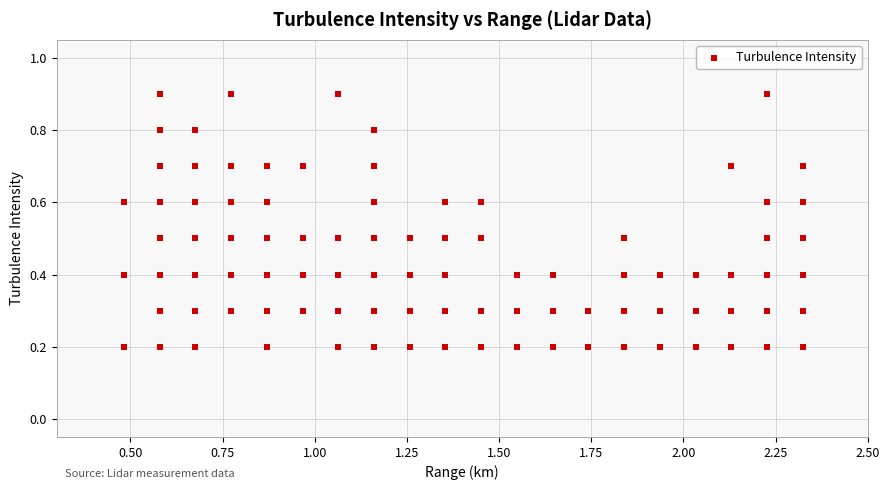

What is the range of X values (max minus min)?

1.8